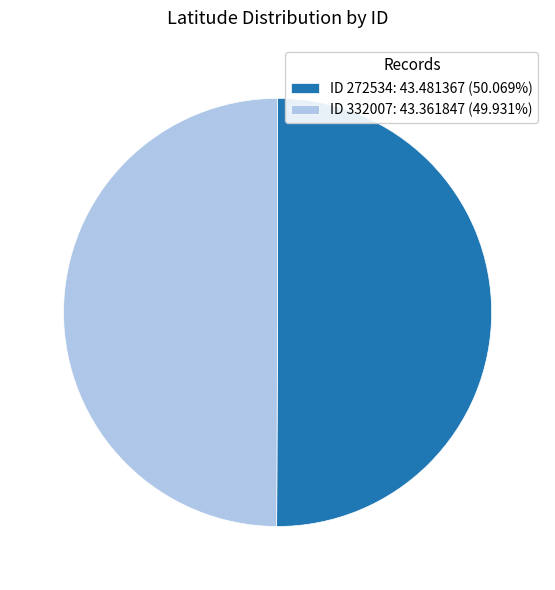

Approximately how many times larger is the value at ID 332007: 43.361847 (49.931%) compared to ID 272534: 43.481367 (50.069%)?

1.0